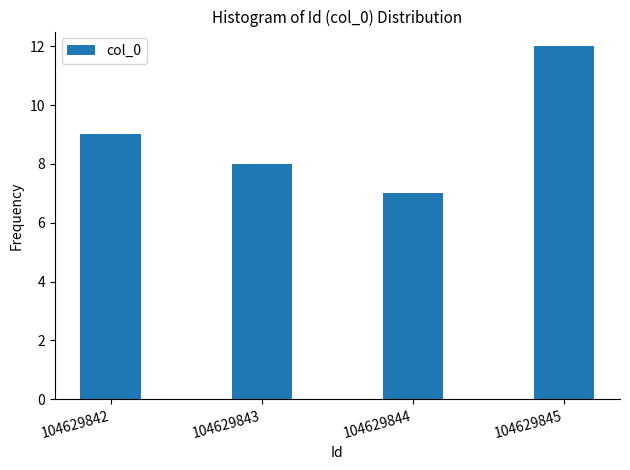

Reading left to right, extract all data points from this chart.

9	8	7	12